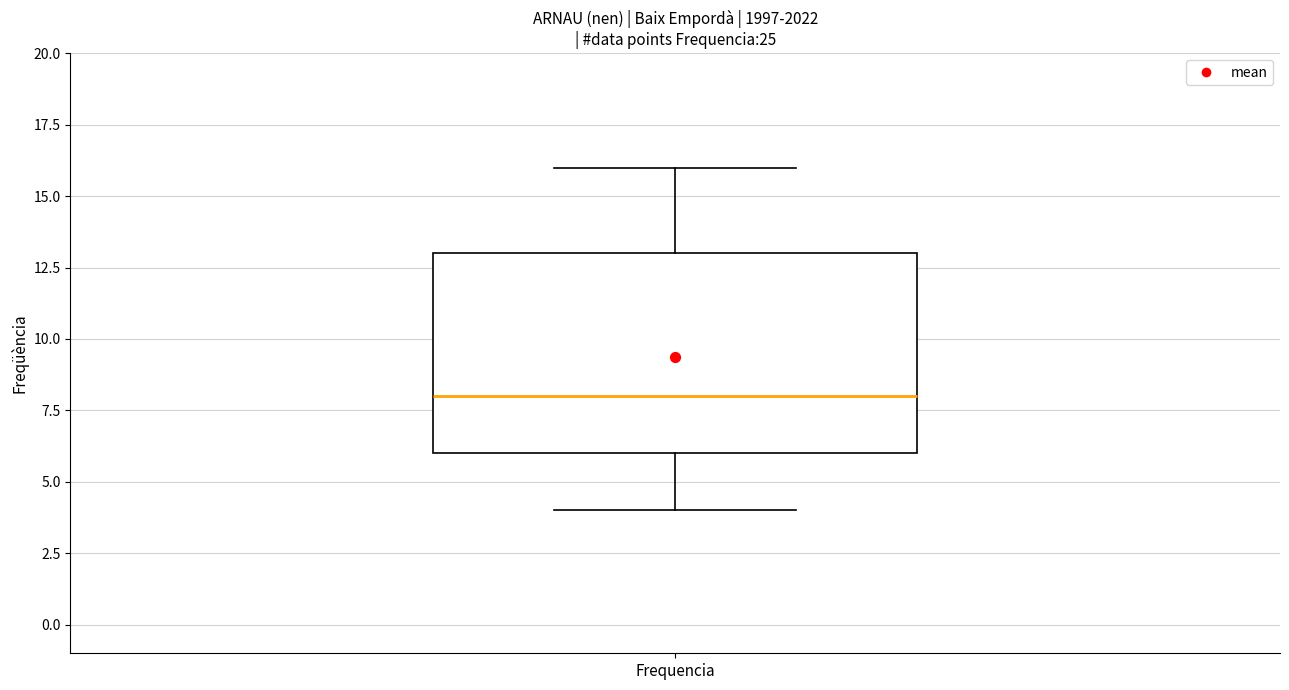

Transcribe this box plot: give where the median line is, the range the box spans, and where the two whiskers end, as read against the y-axis. The values are not printed on the chart, so give them approximately, as read against the axis.

median 8, box 6 to 13, whiskers 4 to 16